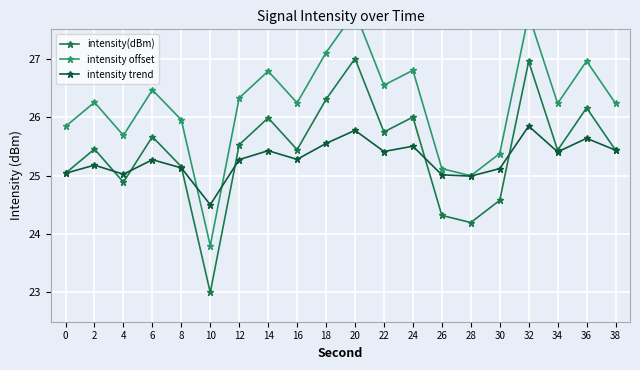

True or false: intensity trend has a value of 9.7 at 2.

False